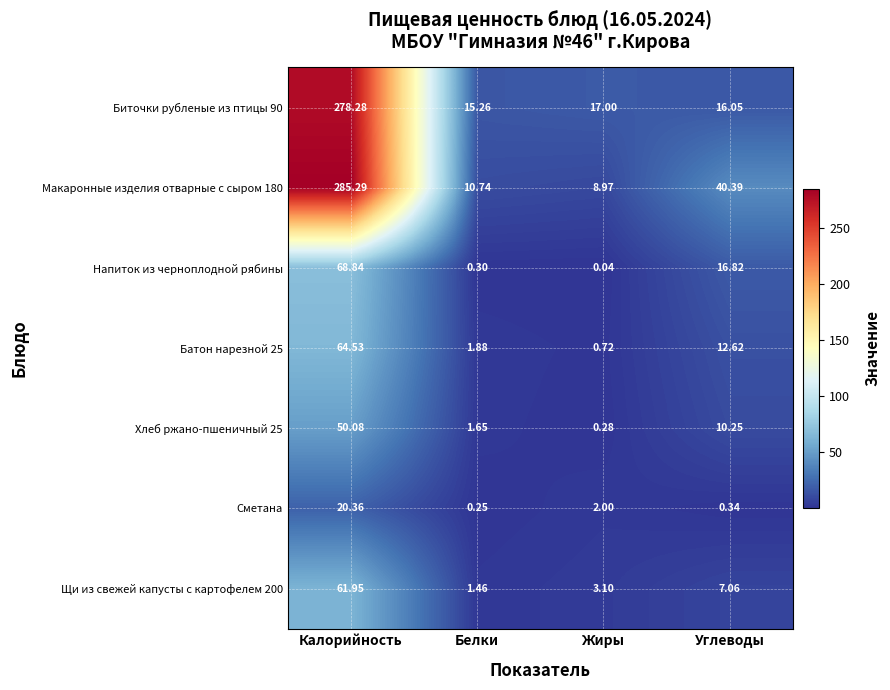

How many values in the Напиток из черноплодной рябины series are below 16?

2